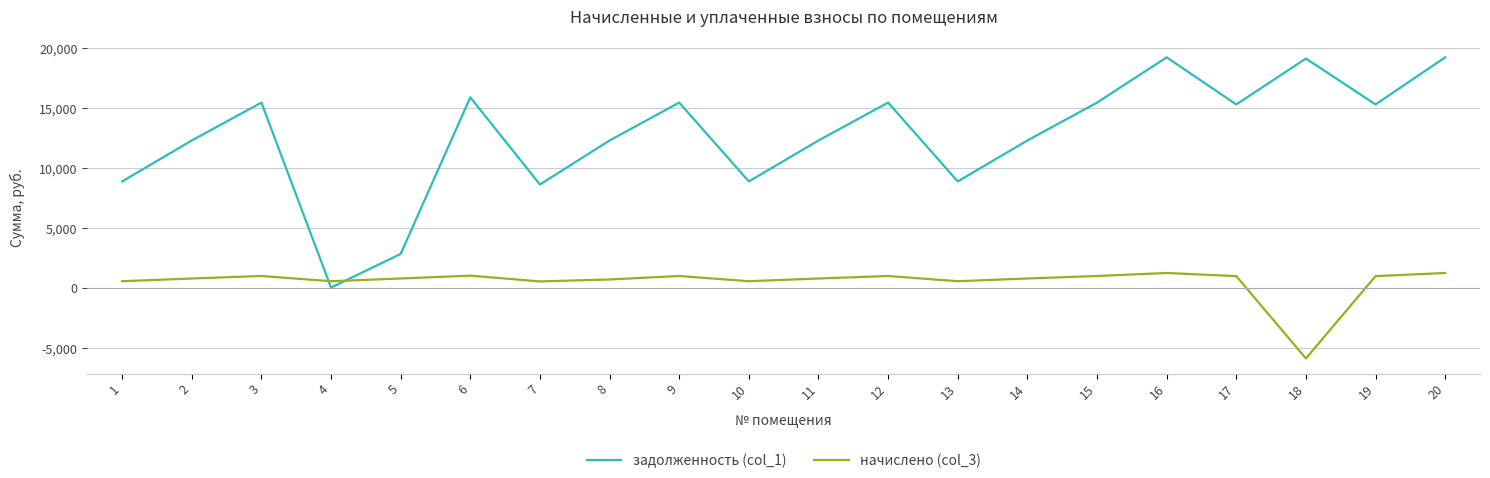

True or false: задолженность (col_1) and начислено (col_3) cross at least once.

True